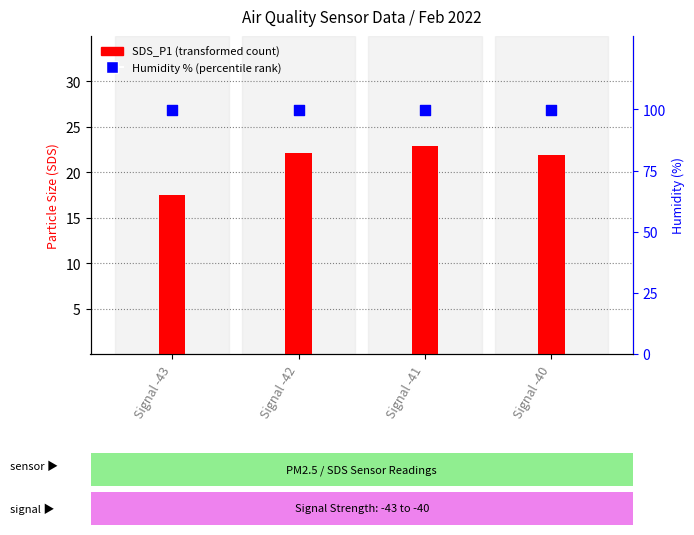

Which series has the largest Y range (max minus min)?

SDS_P1